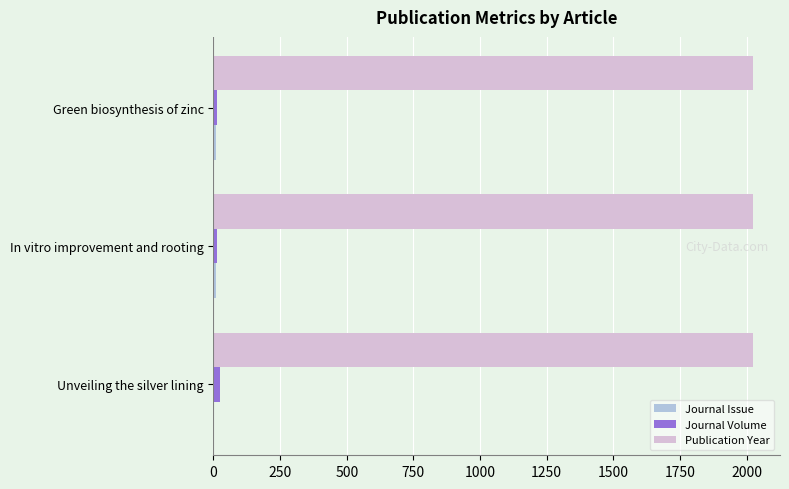

What is the highest value of the Journal Volume series?

23